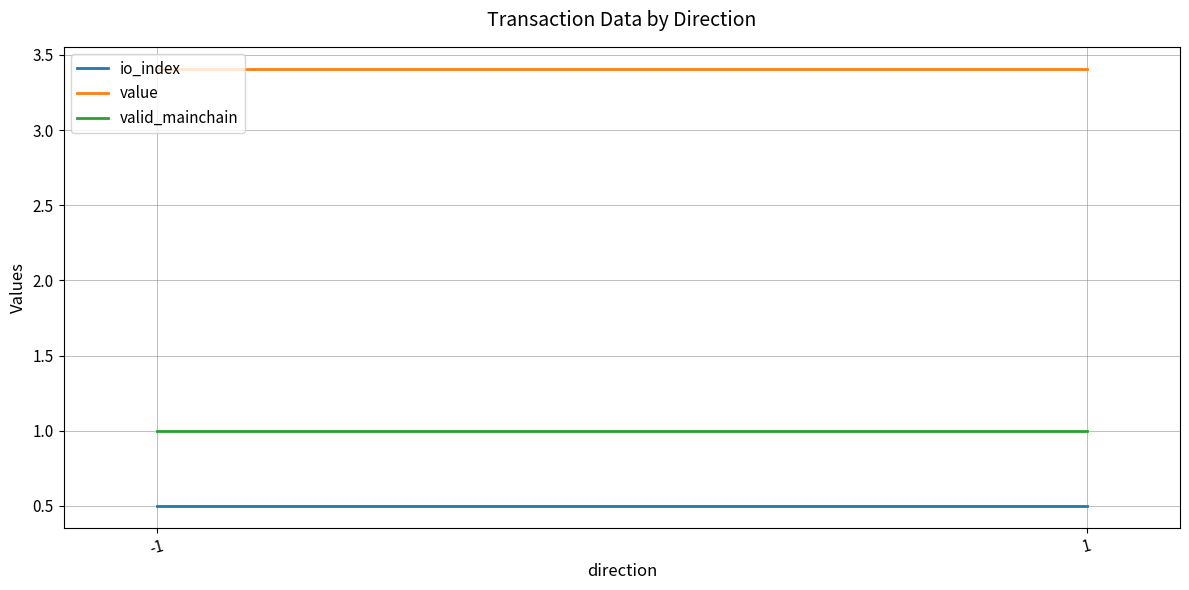

Reading right to left, extract all data points from this chart.

io_index: 1=0.5	-1=0.5
value: 1=3.4	-1=3.4
valid_mainchain: 1=1.0	-1=1.0